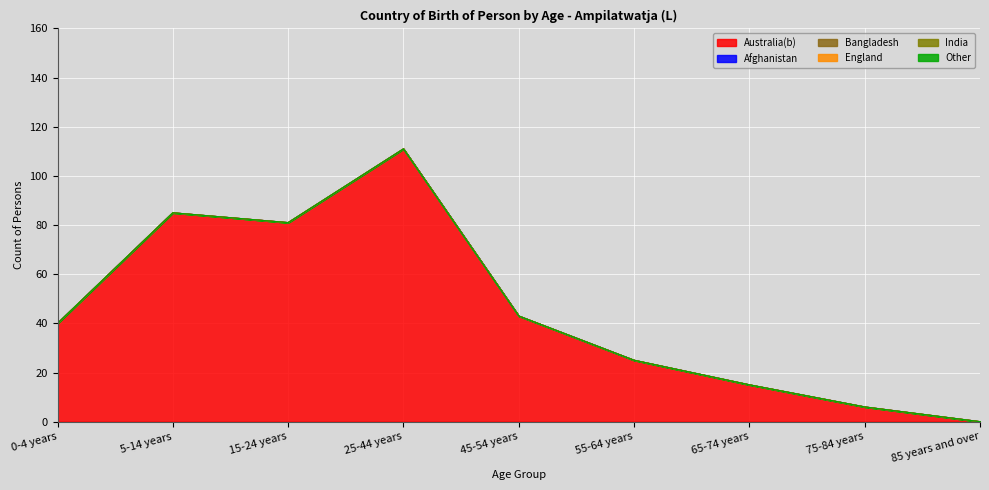

At which label is Australia(b) closest to 55?

45-54 years